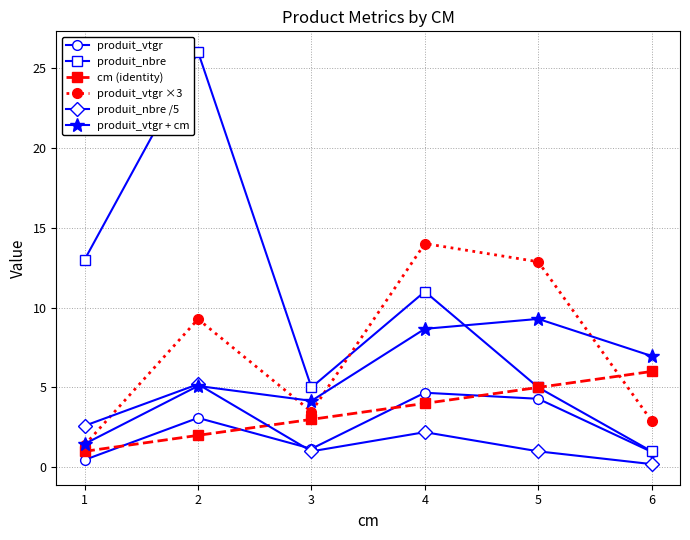

How many interior local valleys does the produit_vtgr series have?

1